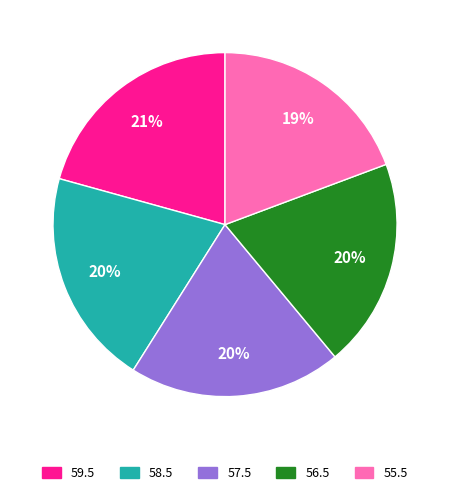

Is the sum of 57.5 and 59.5 greater than half?

No